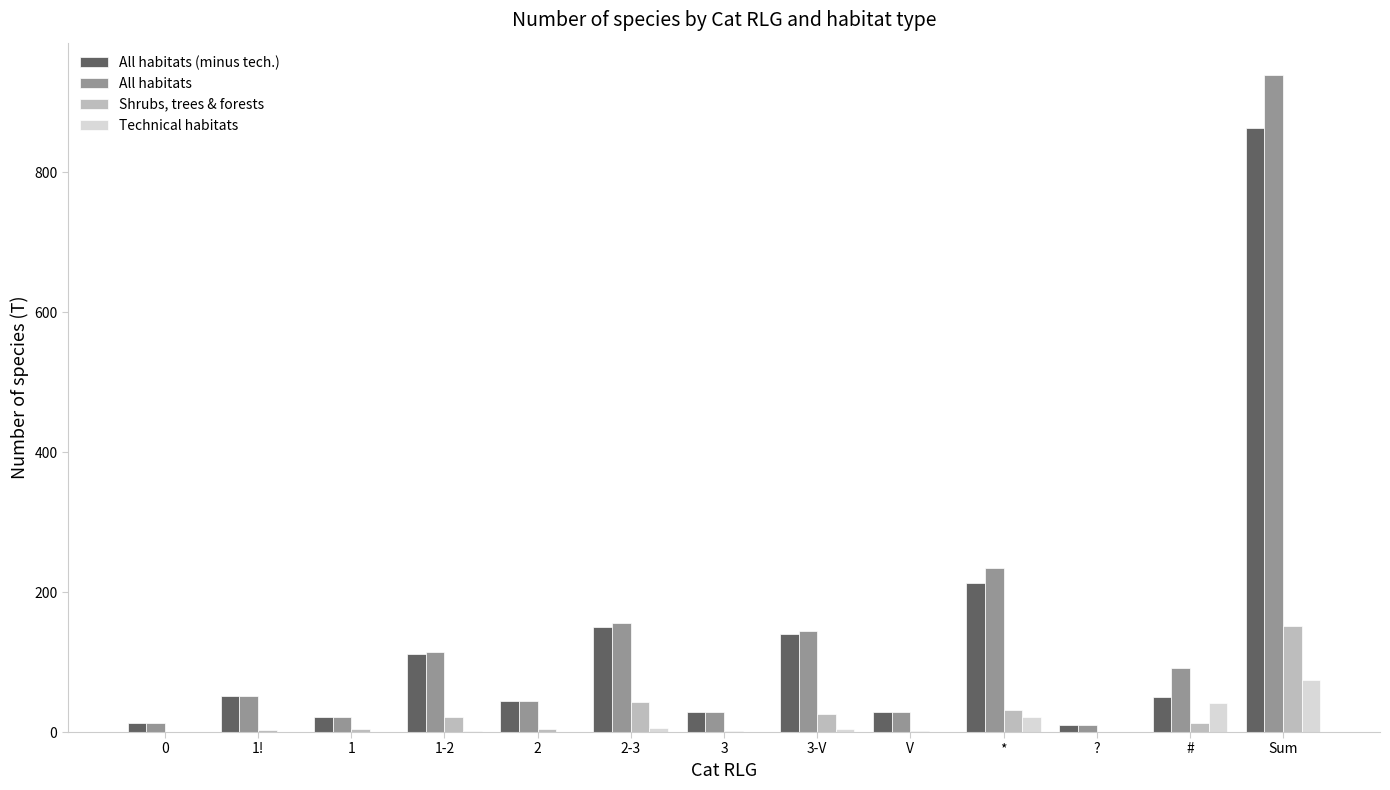

Which series changed the most between # and Sum?

All habitats